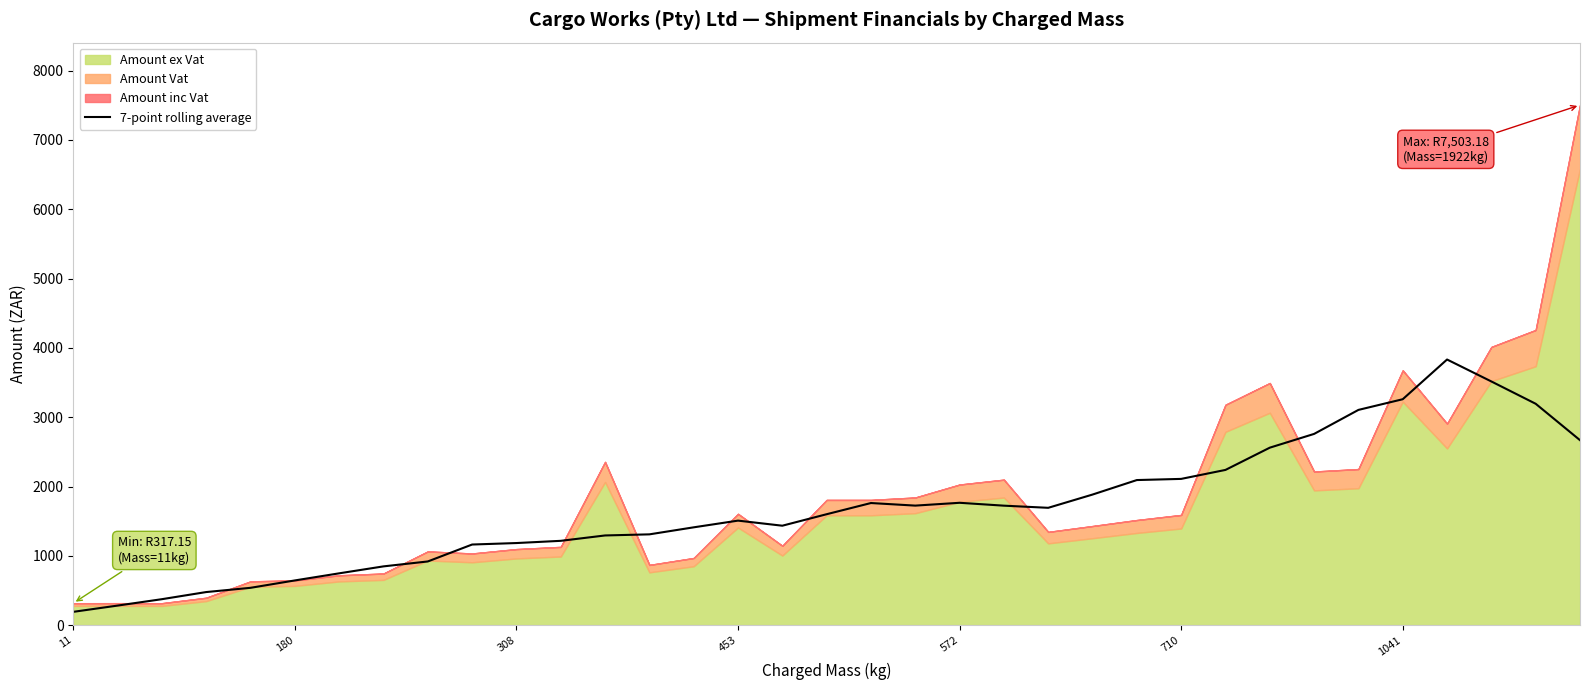

What is the maximum value for 7-point rolling average?

3832.5